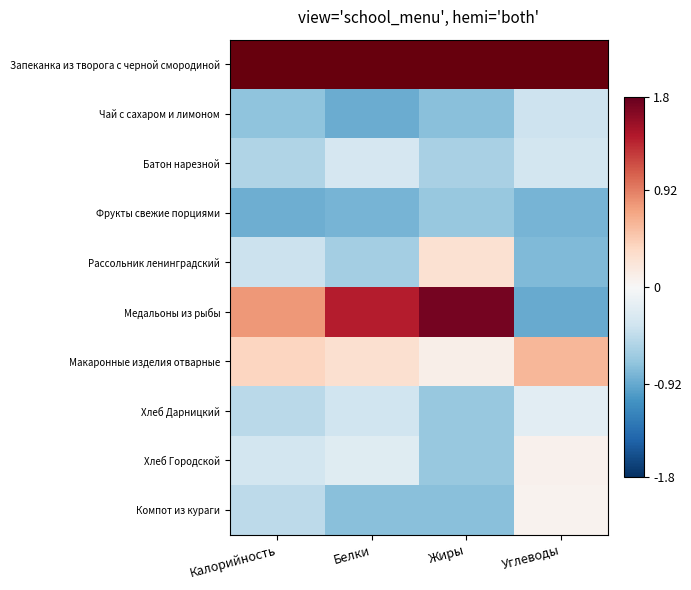

What is the smallest value displayed?

-0.9